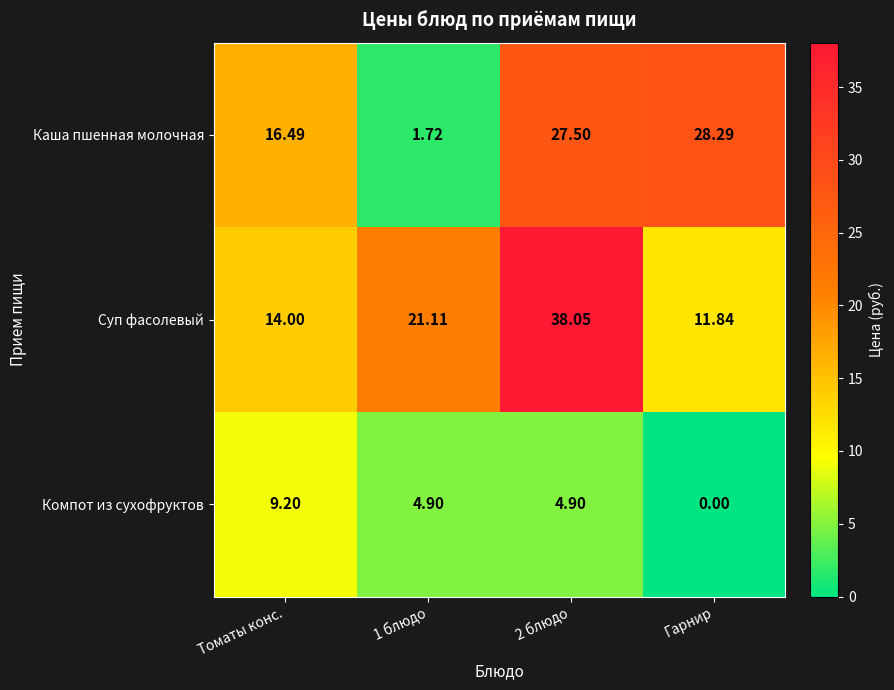

Which series has the largest total across all categories?

Суп фасолевый